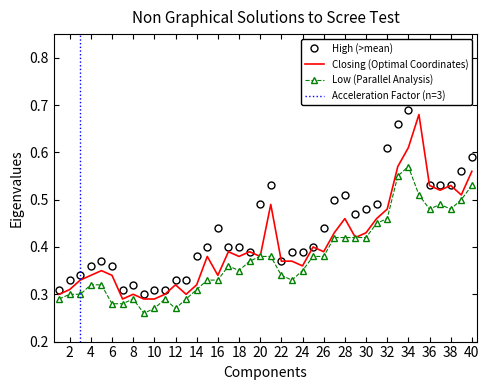

In Closing, how many points are higher than both neighbors (excluding endpoints)?

11